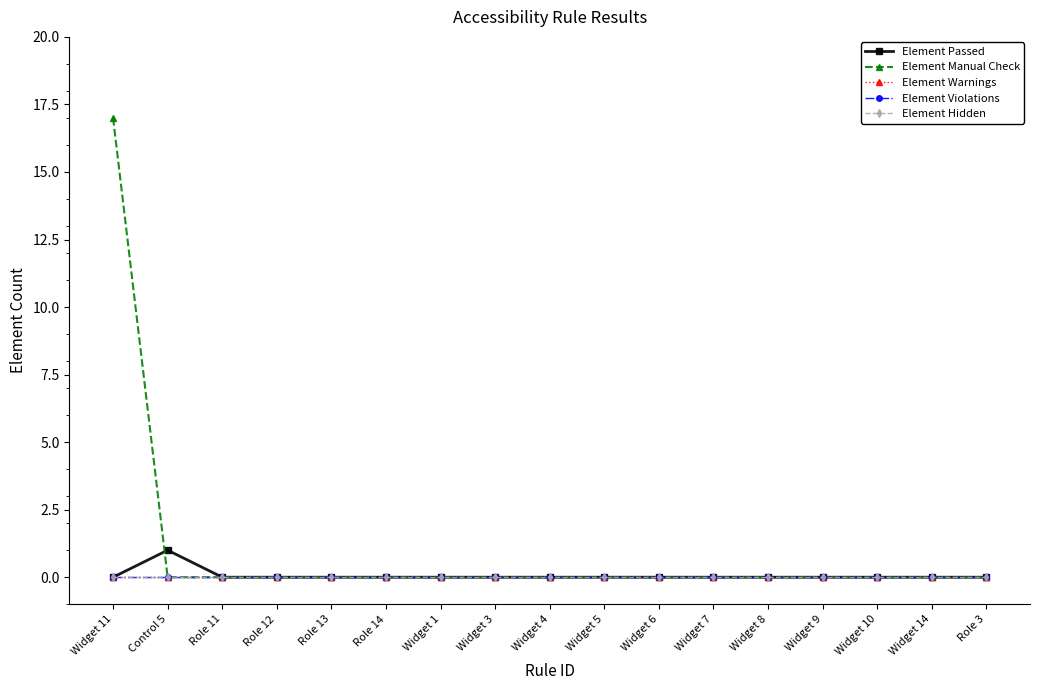

What is the label of the 7th point from the right?

Widget 6